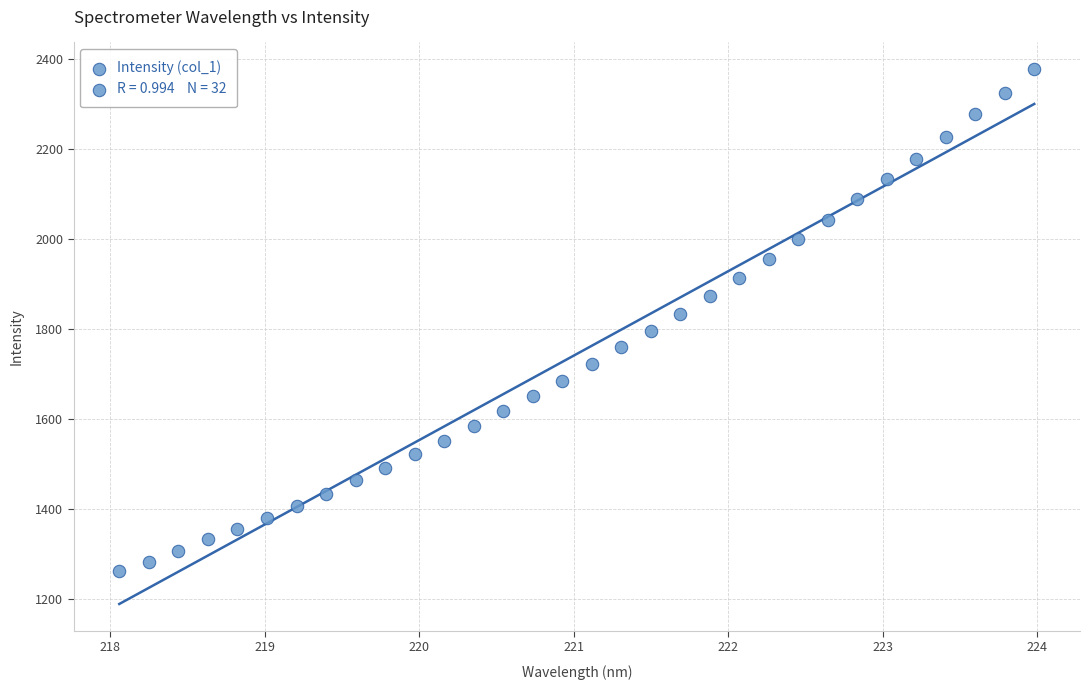

What is the range of X values (max minus min)?

5.9